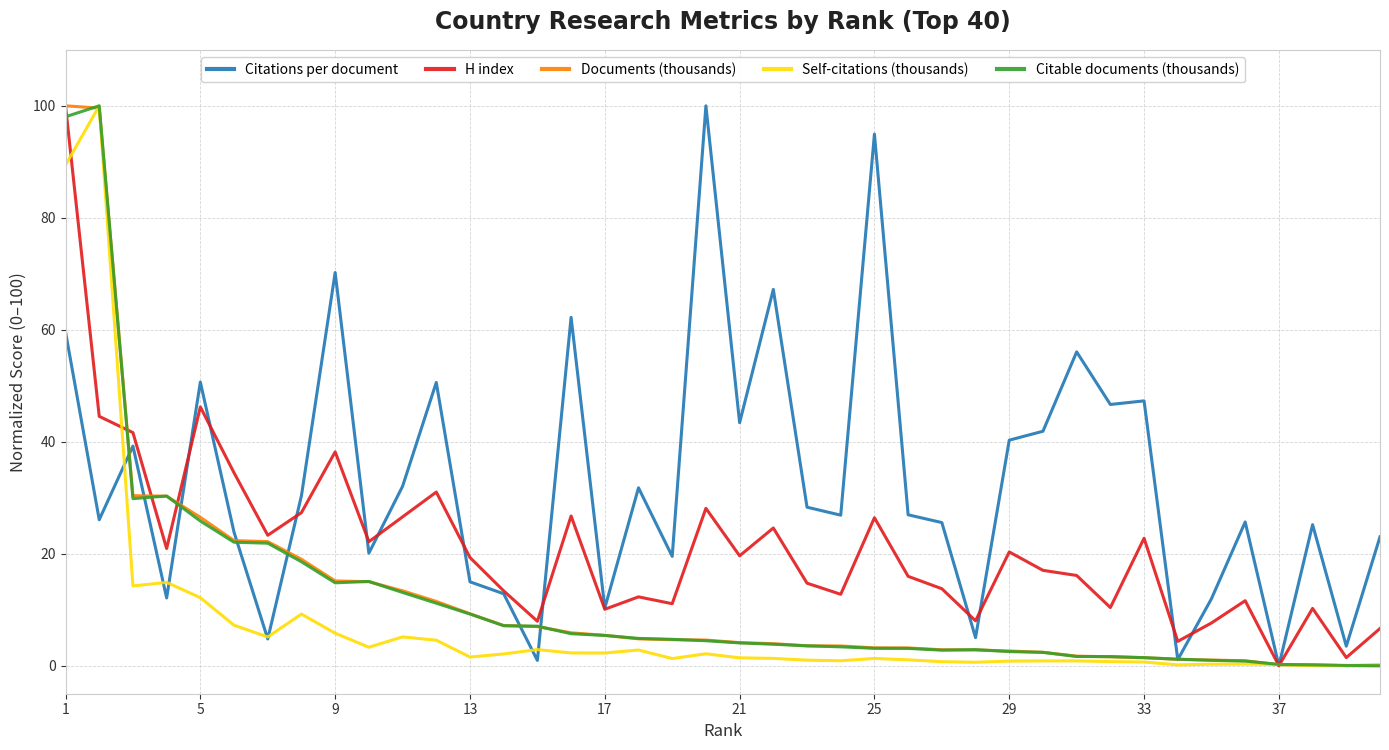

Does the chart have visible grid lines?

Yes